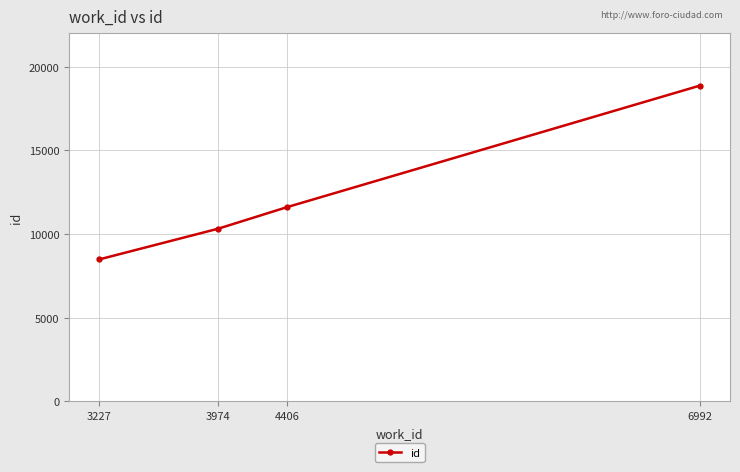

What value does the data have at 6992, to the nearest 10?

18860